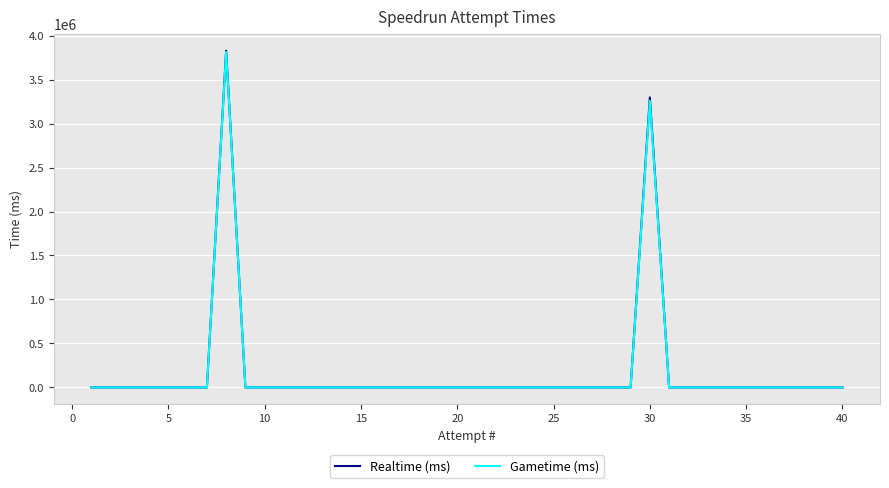

Rank the series by their maximum value, from highest to lowest.

Realtime (ms), Gametime (ms)